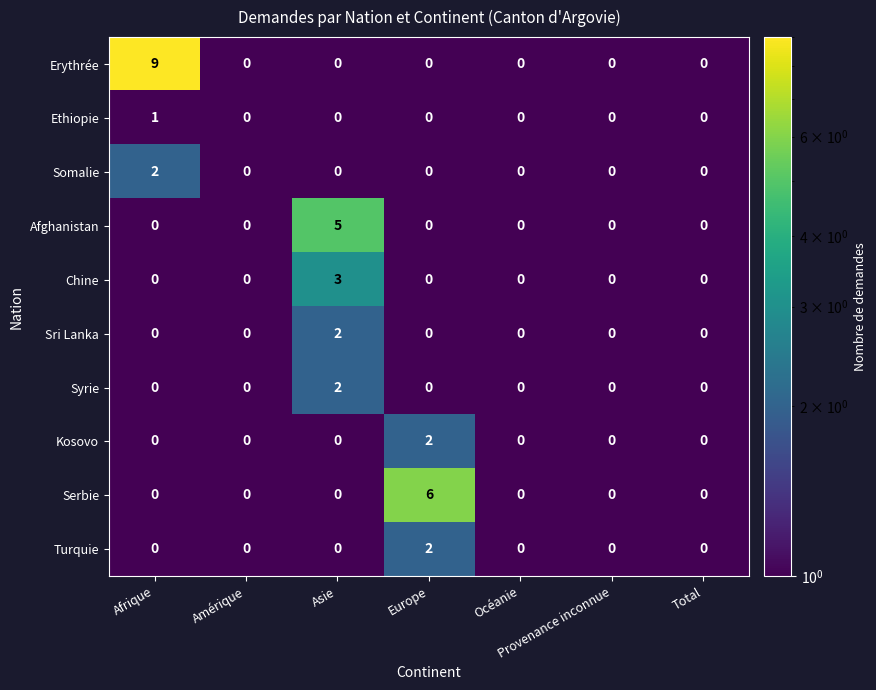

At which category does the chart reach its peak across all series?

Afrique